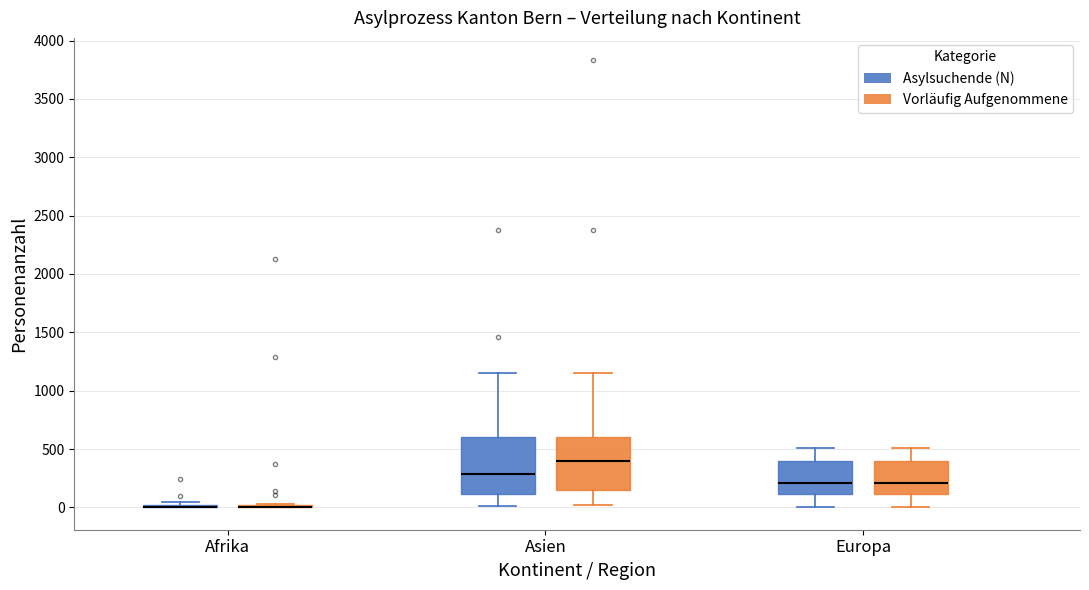

Where does the upper whisker of the box for Europa (Vorläufig Aufgenommene) end on the y-axis? The values are not printed on the chart, so give them approximately, as read against the axis.

500